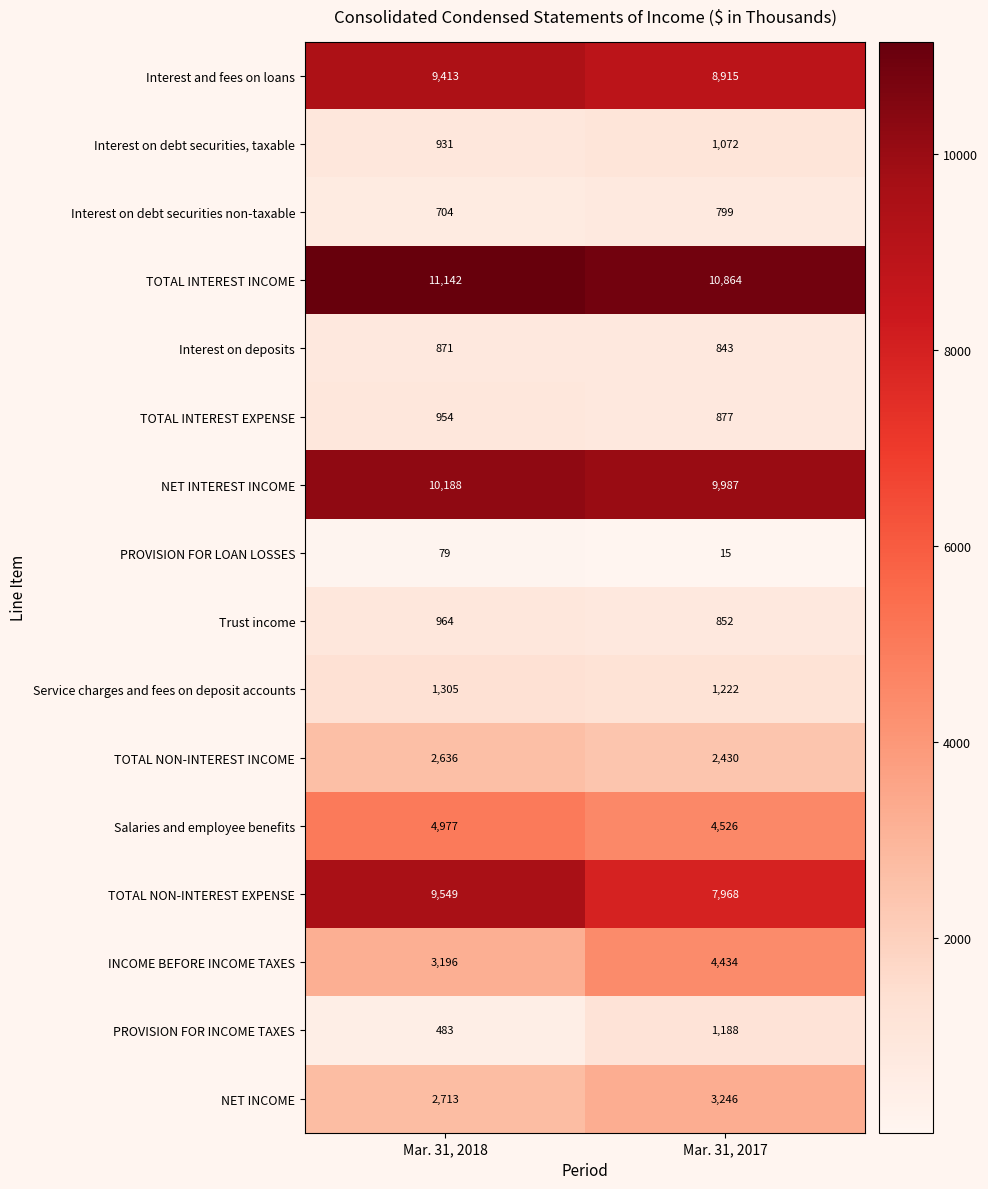

How many categories are shown in the chart?

2